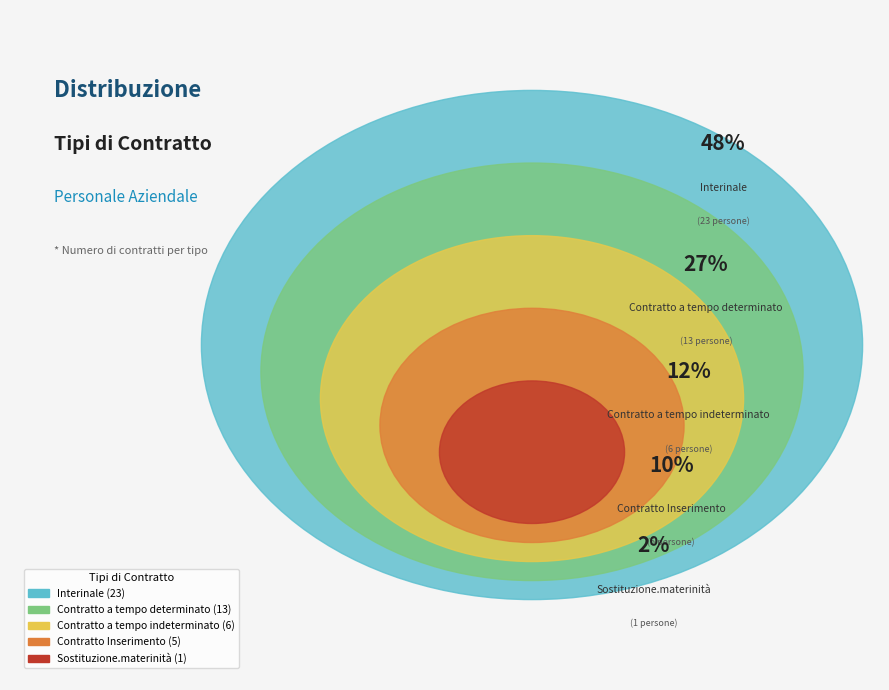

To the nearest percent, what portion does Contratto a tempo determinato represent?

27%